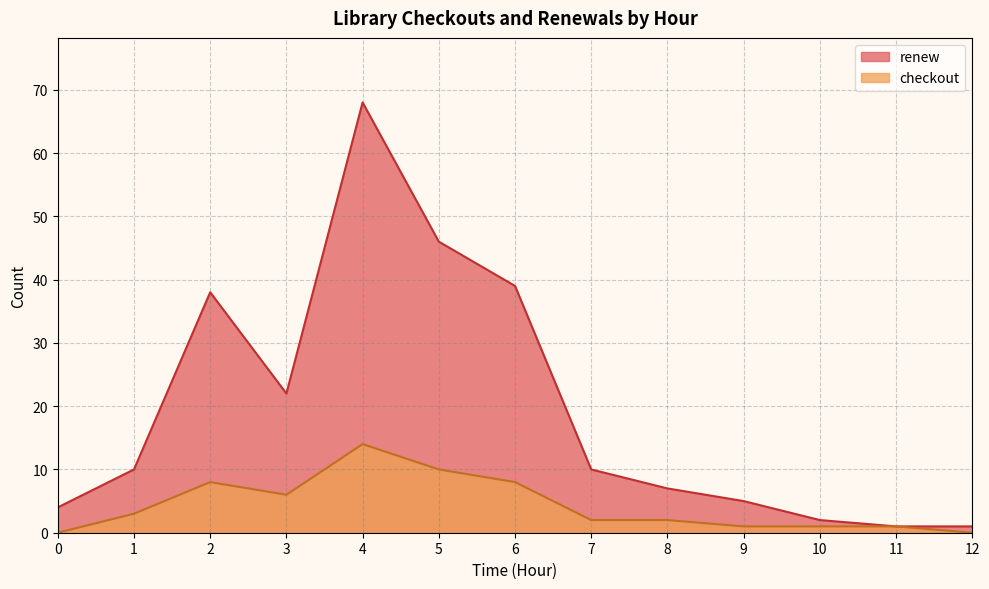

True or false: renew and checkout intersect in this chart.

False